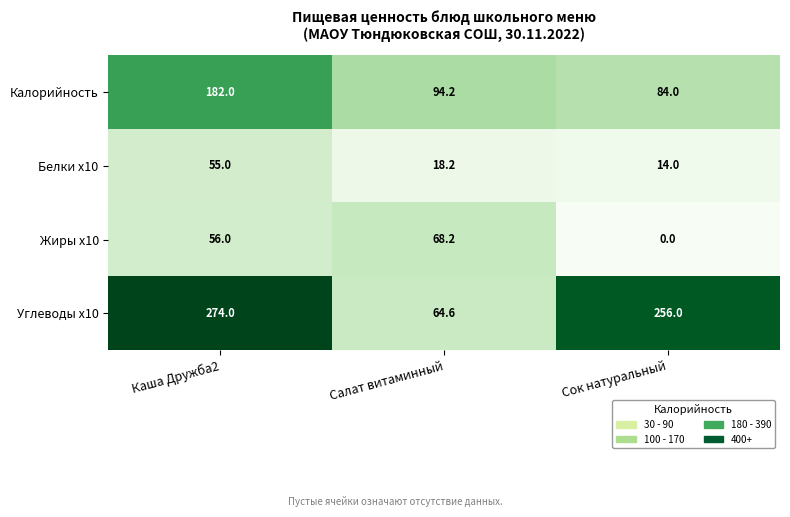

Reading left to right, transcribe all the data shown in this chart.

Калорийность: 182.0	94.2	84.0
Белки x10: 55.0	18.2	14.0
Жиры x10: 56.0	68.2	0.0
Углеводы x10: 274.0	64.6	256.0